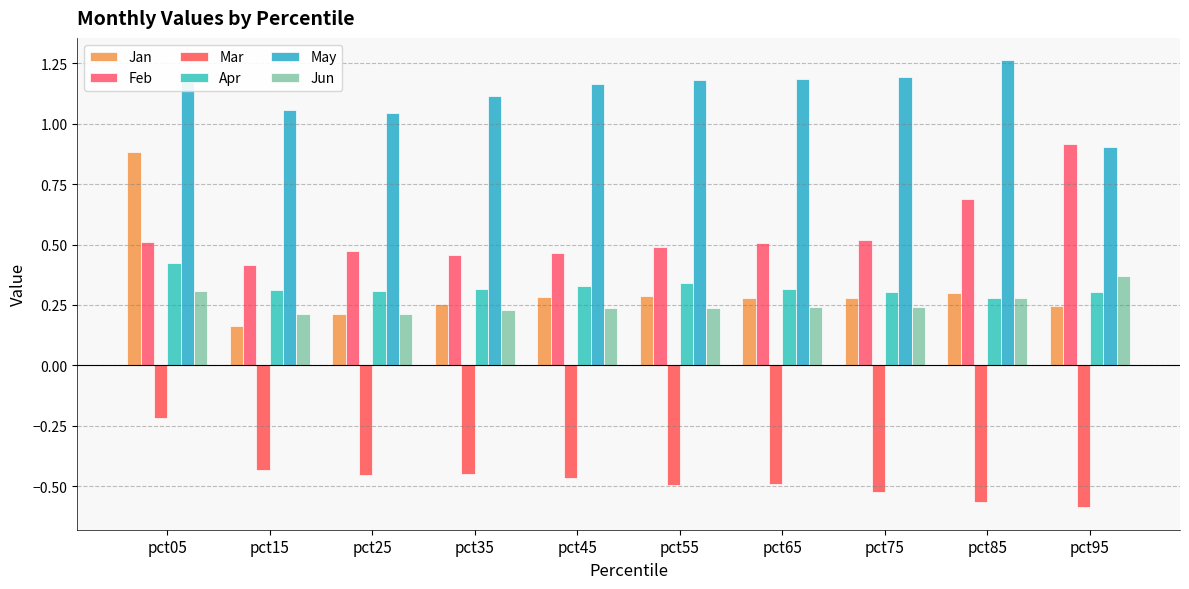

What is the total value across all series at pct75?

2.0